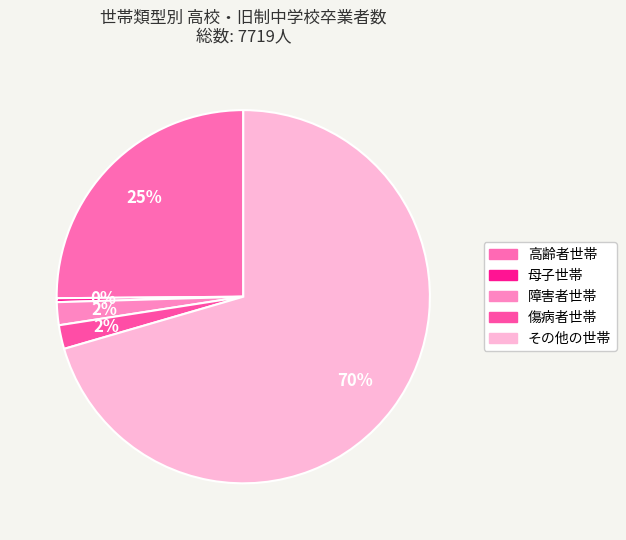

Combined, do 母子世帯 and 傷病者世帯 account for over 50%?

No